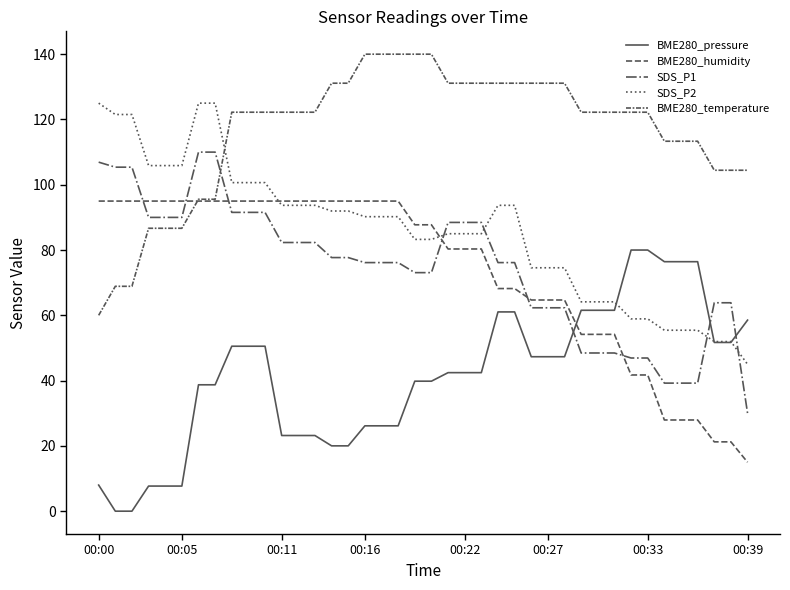

How many lines are shown in the chart?

5